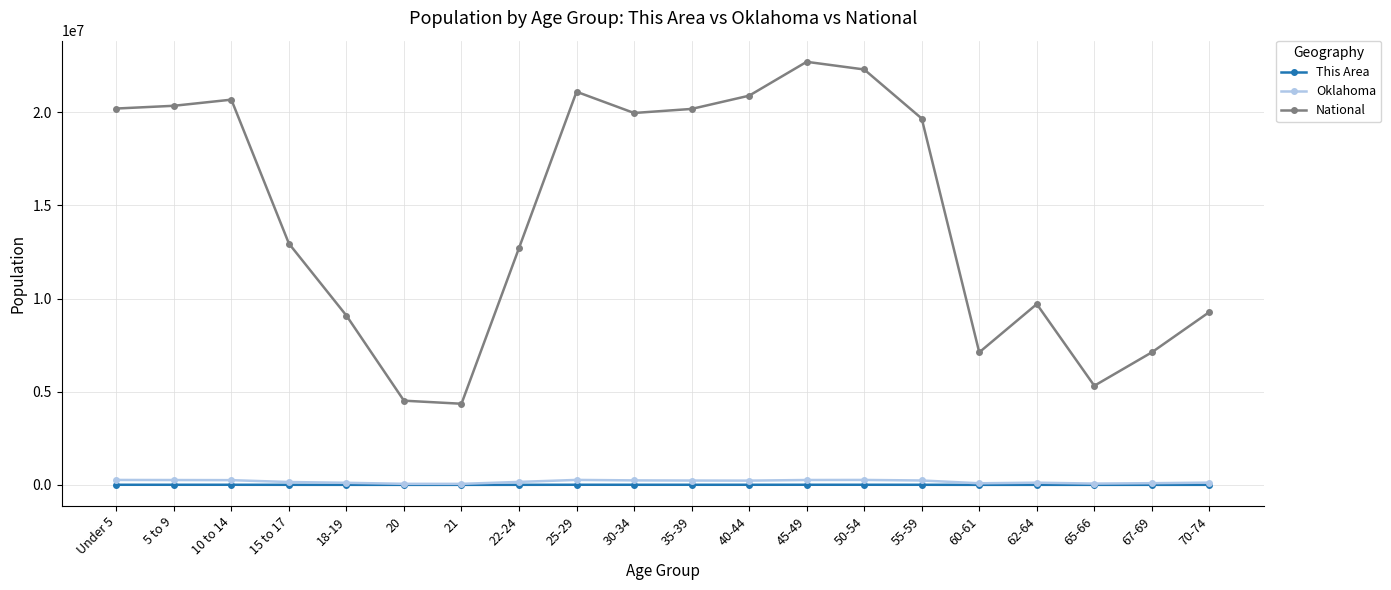

True or false: National and Oklahoma cross at least once.

False